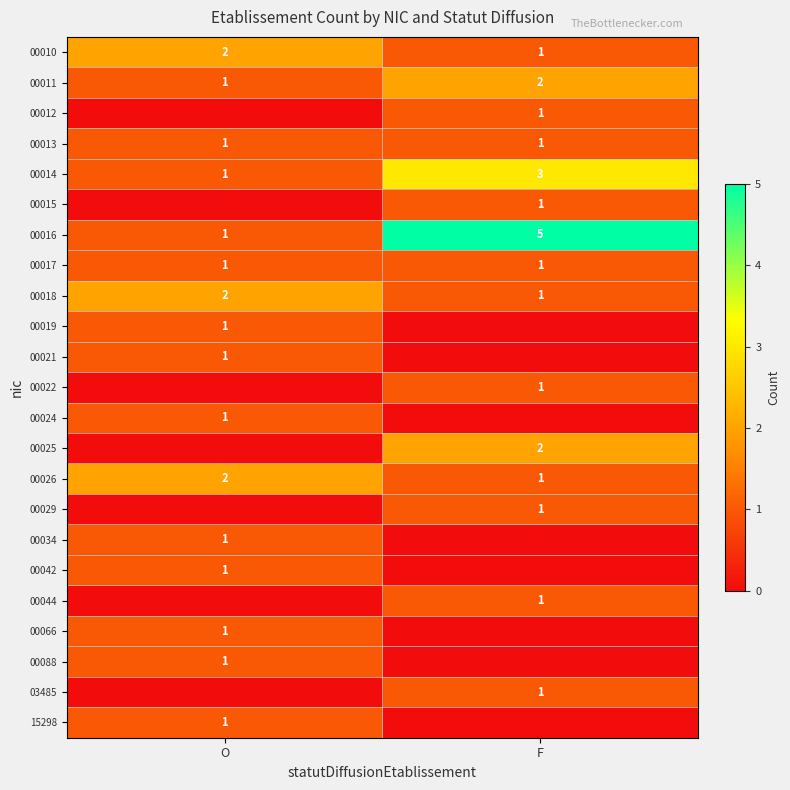

How many data points in 00014 are less than 3?

1